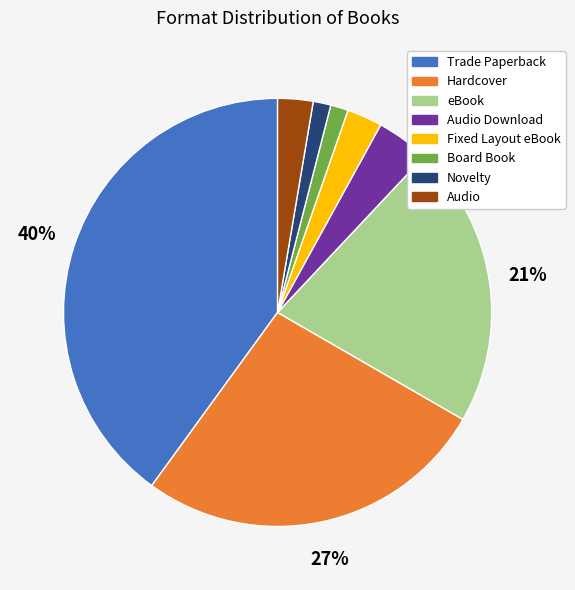

Is the sum of eBook and Board Book greater than half?

No